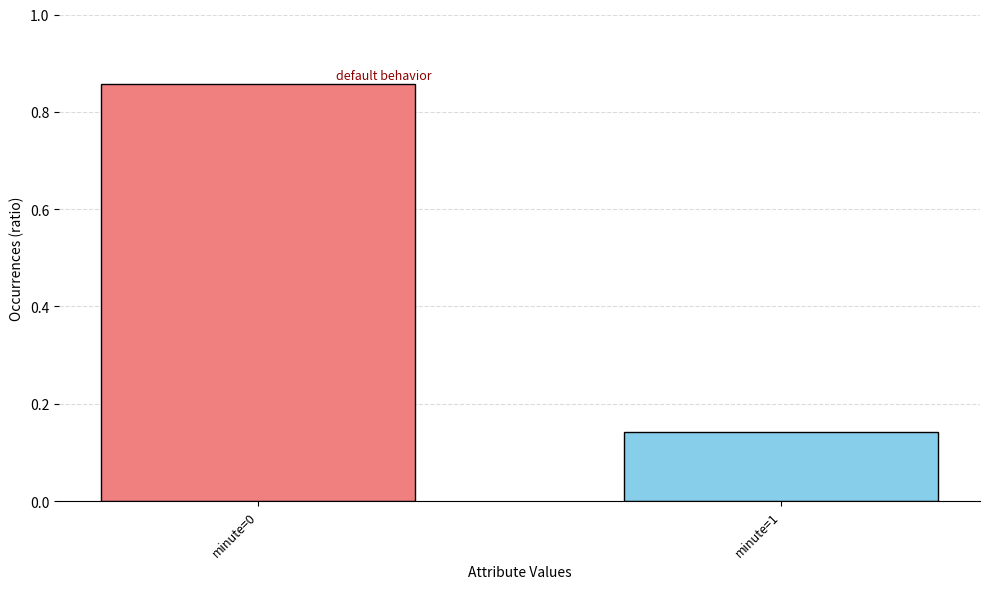

The chart shows a value of 0.4 at minute=0. True or false?

False